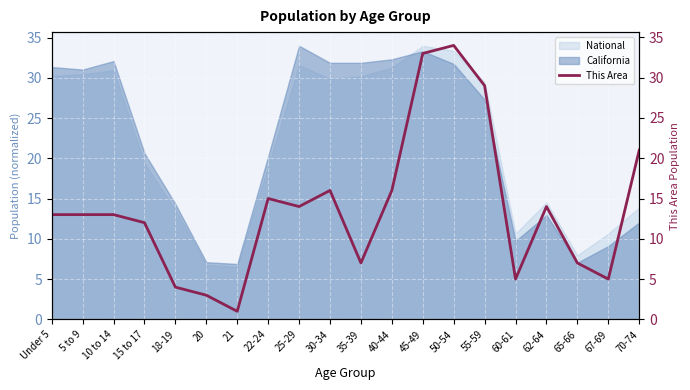

Which category has the lowest value across all series?

21